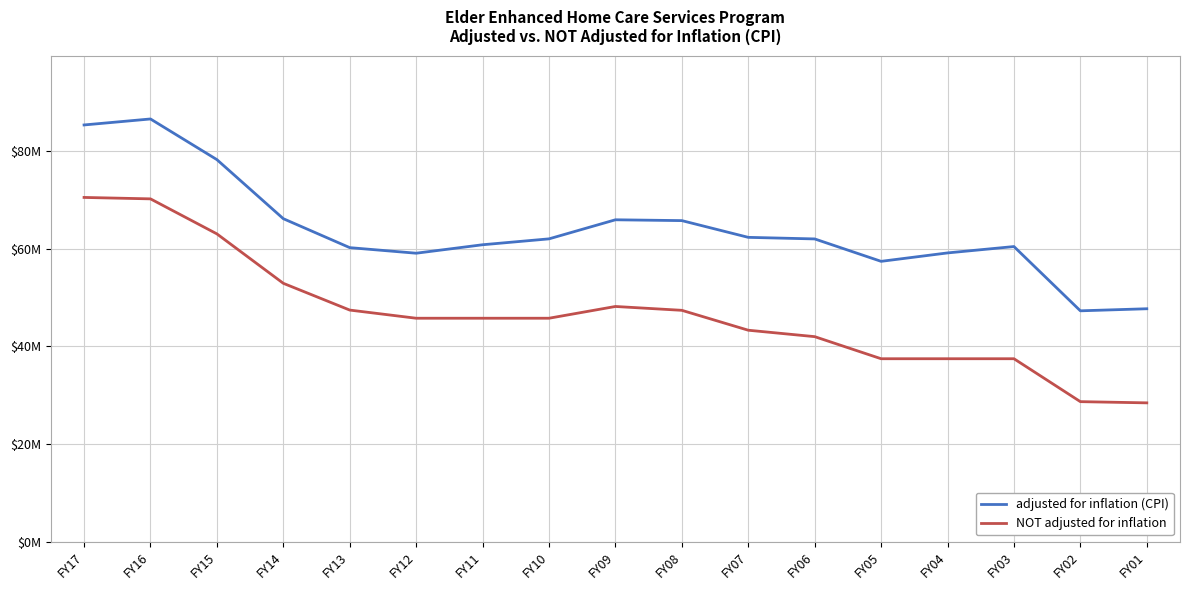

Which series has the largest total across all categories?

adjusted for inflation (CPI)